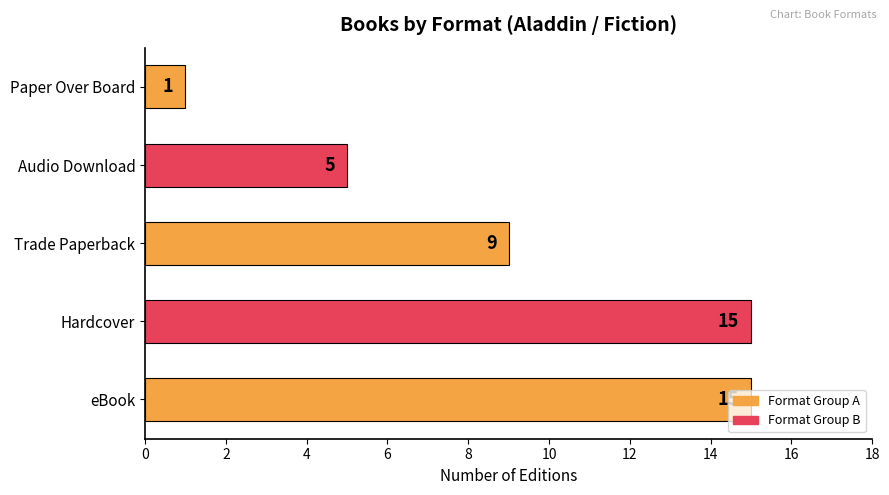

Are the bars grouped side by side (vs. stacked)?

No